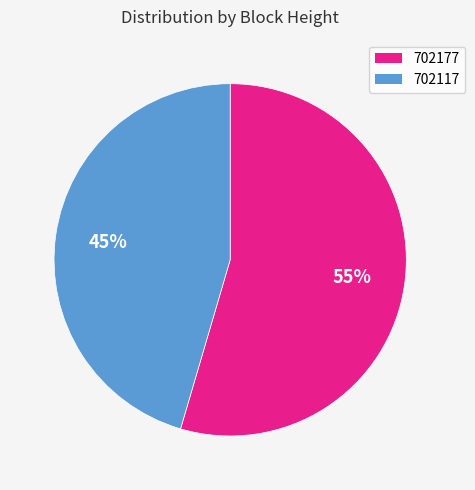

Is 702177 the majority of the pie?

Yes